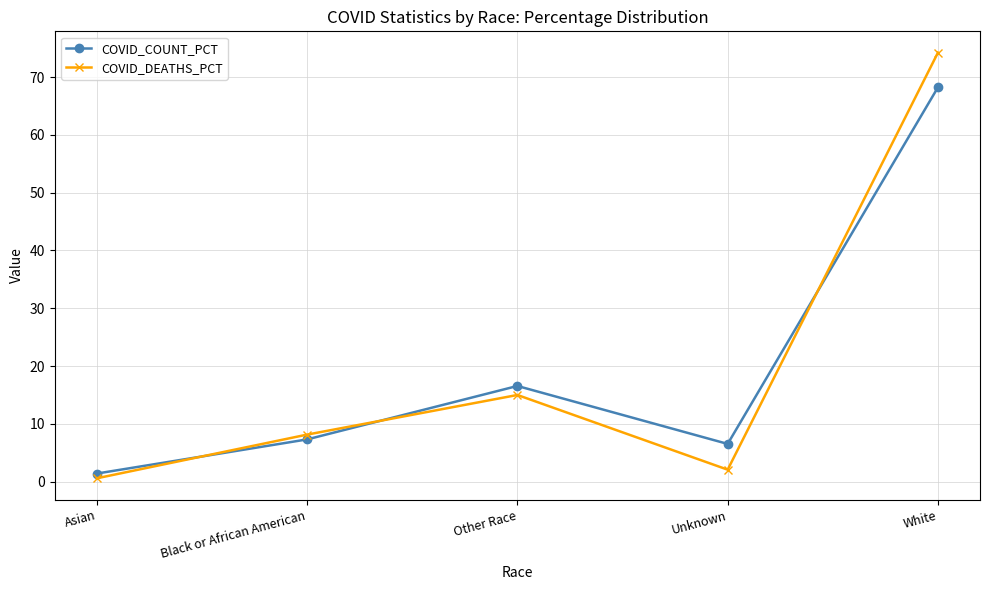

How many lines are shown in the chart?

2